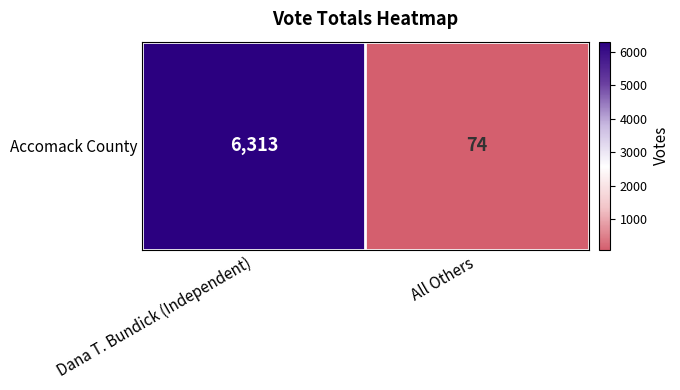

Which category has the lowest value across all series?

All Others